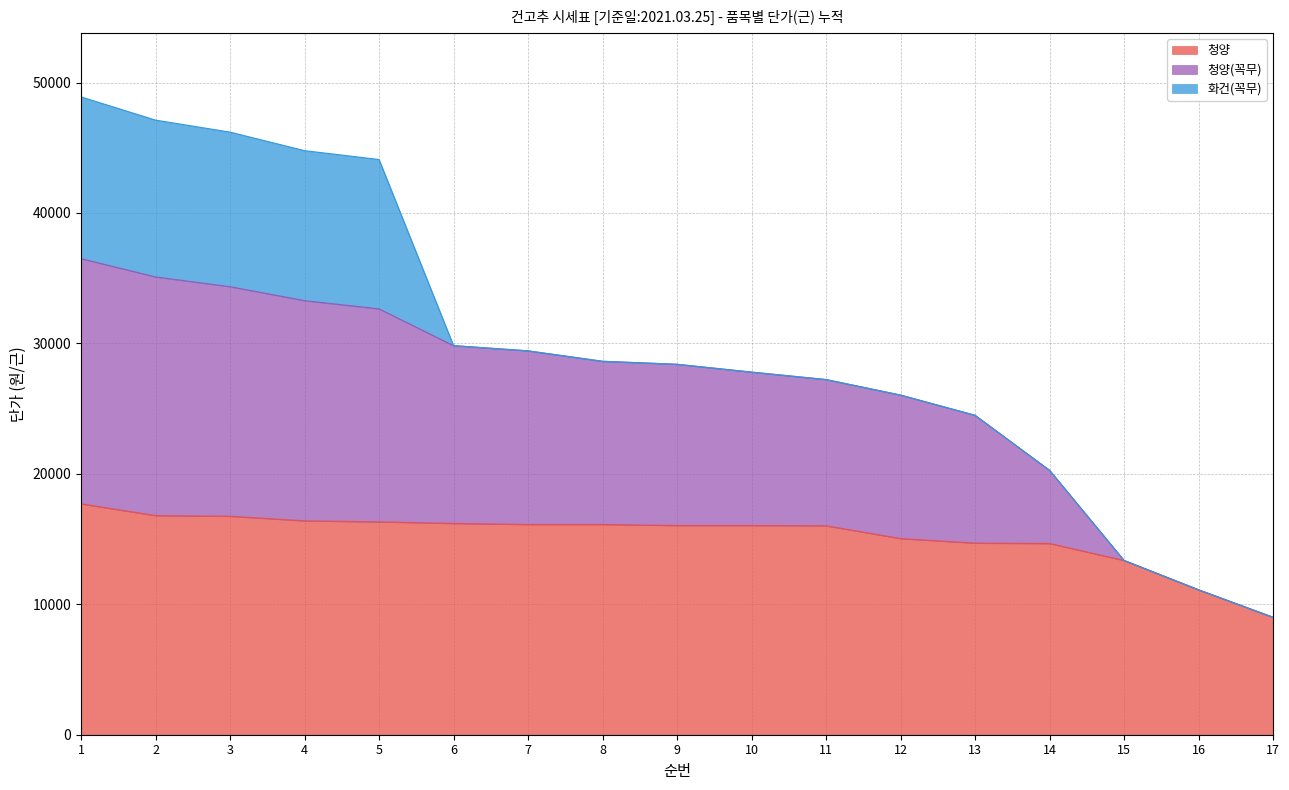

What value does the 청양(꼭무) series have at 2, to the nearest 10?

35100